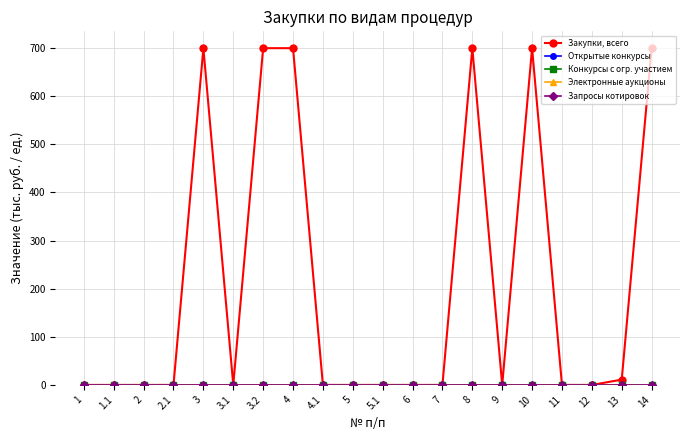

True or false: Конкурсы с огр. участием has more than 2 interior local peaks.

False